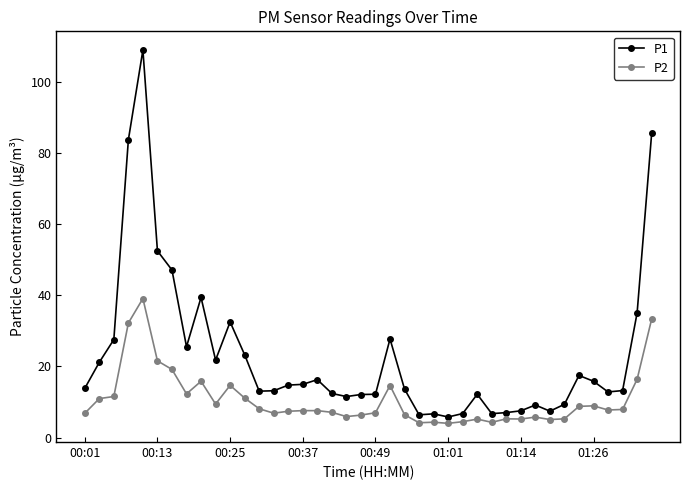

Which series has the widest spread of values?

P1